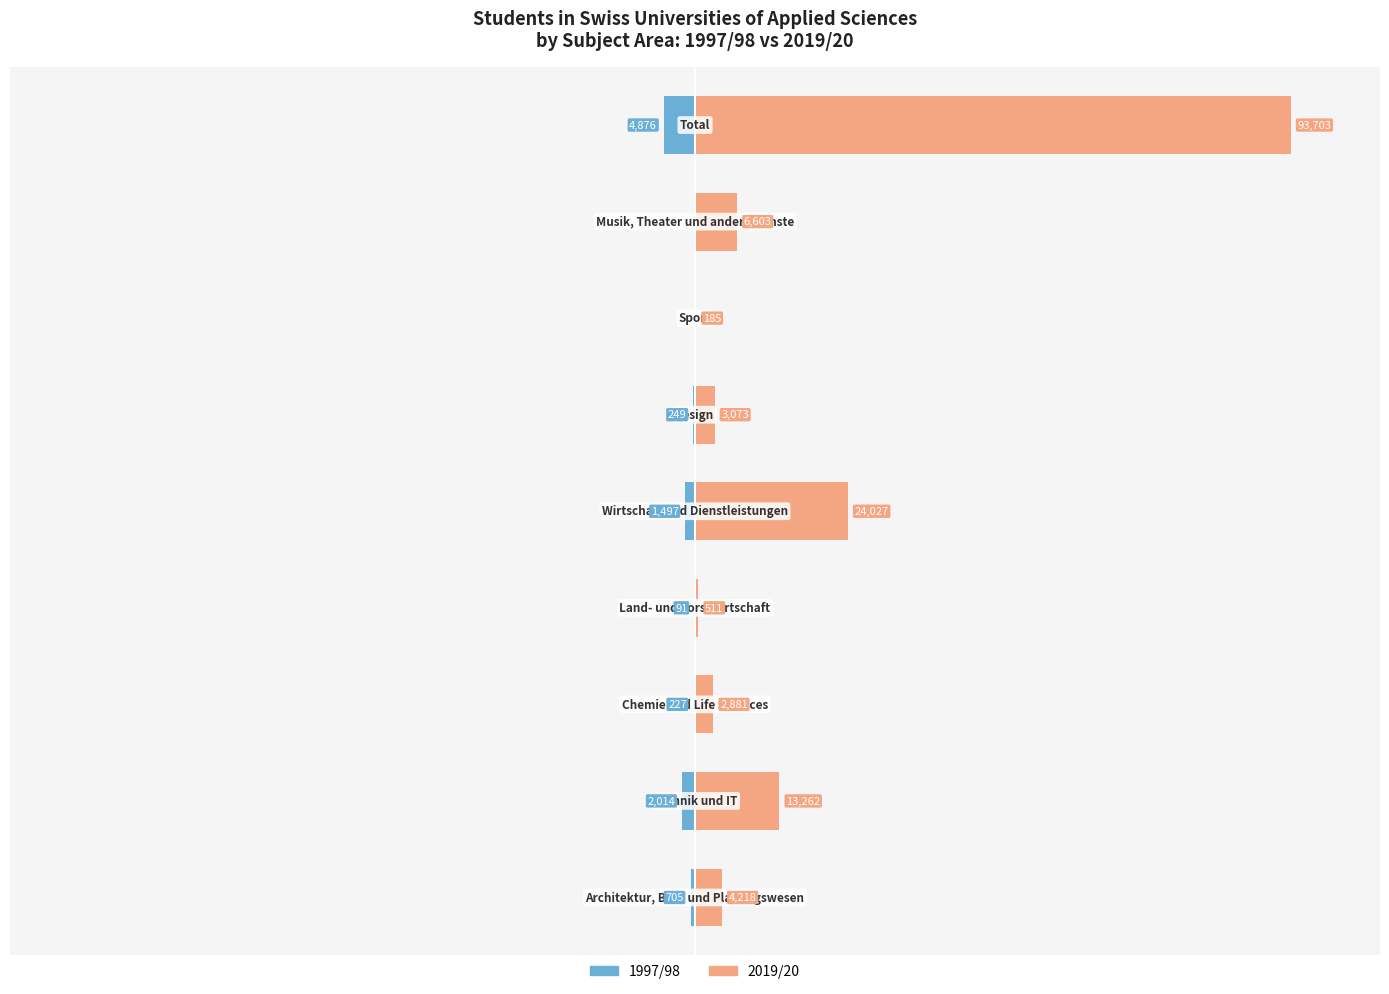

Reading left to right, transcribe all the data shown in this chart.

1997/98: 0=-705	1=-2014	2=-227	3=-91	4=-1497	5=-249	6=0	7=0	8=-4876
2019/20: 0=4218	1=13262	2=2881	3=511	4=24027	5=3073	6=185	7=6603	8=93703